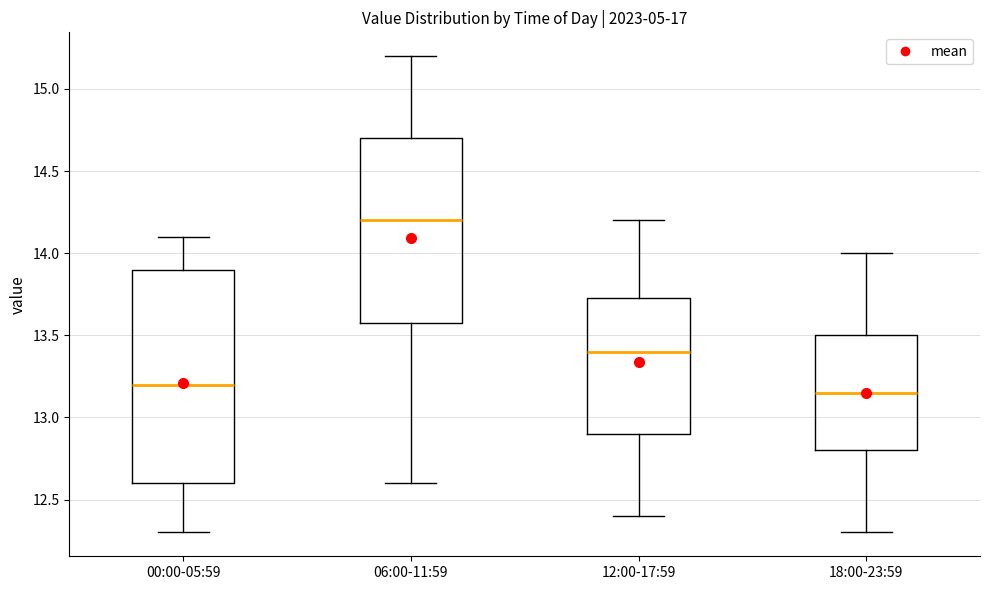

Where does the lower whisker of the box for 00:00-05:59 end on the y-axis? The values are not printed on the chart, so give them approximately, as read against the axis.

12.30